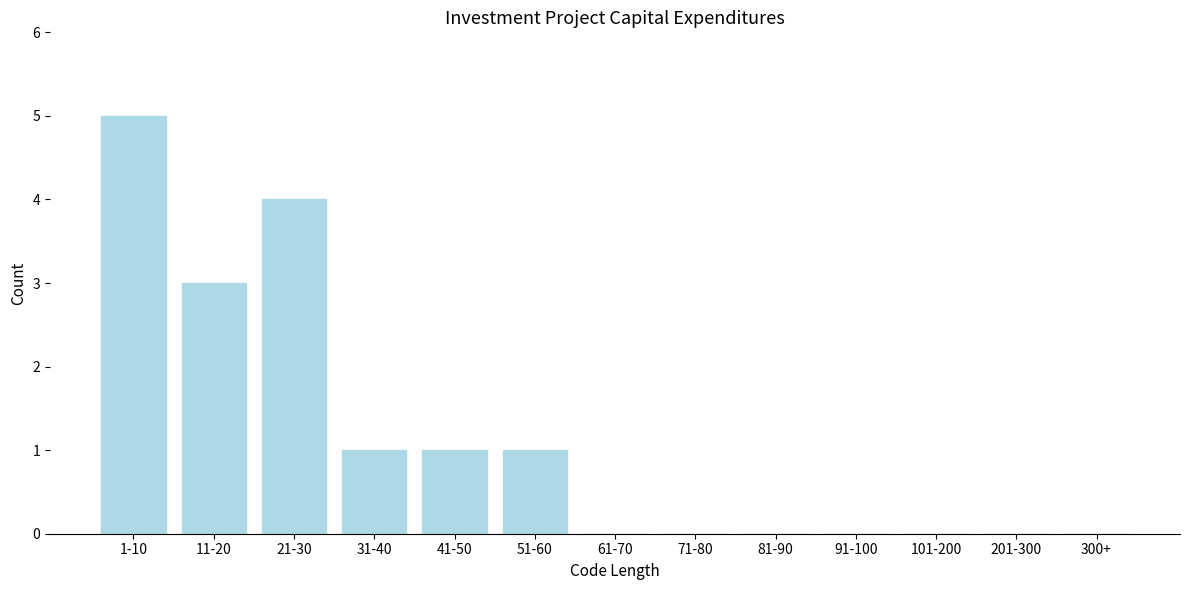

Reading left to right, list all the values displayed in this chart.

1-10=5	11-20=3	21-30=4	31-40=1	41-50=1	51-60=1	61-70=0	71-80=0	81-90=0	91-100=0	101-200=0	201-300=0	300+=0